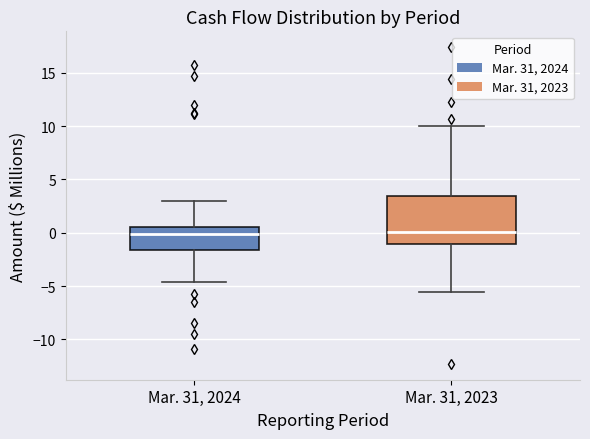

Reading left to right, read every box against the y-axis: the position of its median line, the range the box covers, and the ends of its whiskers. The values are not printed on the chart, so give them approximately, as read against the axis.

Mar. 31, 2024: median 0.0, box -1.5 to 0.5, whiskers -4.5 to 3.0
Mar. 31, 2023: median 0.0, box -1.0 to 3.5, whiskers -5.5 to 10.0